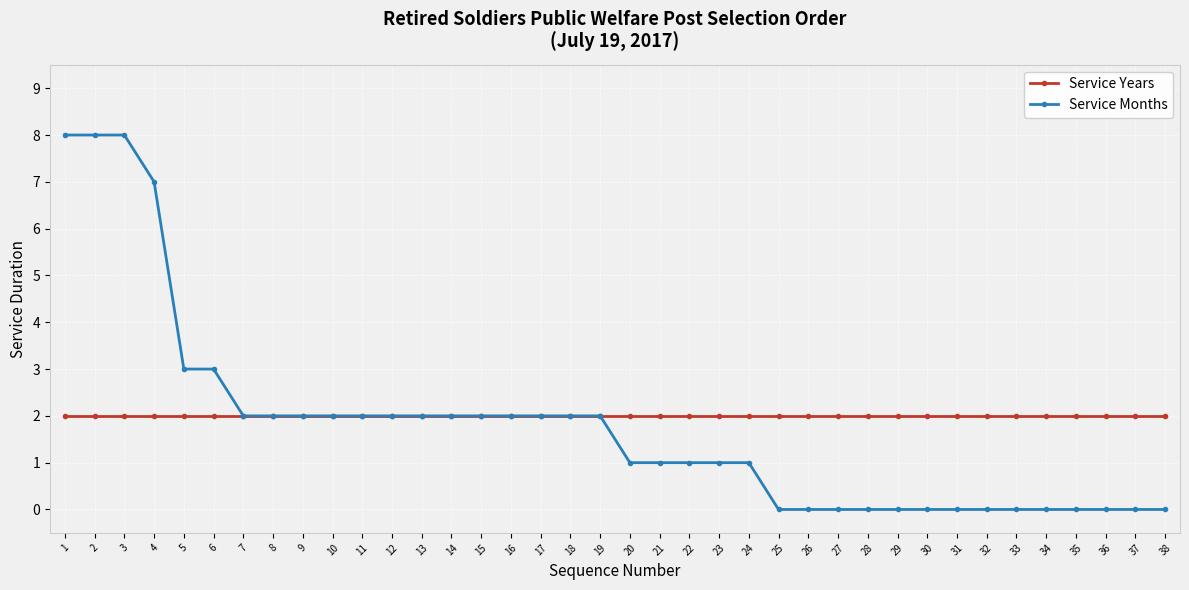

What are all the series names shown in the legend?

Service Years, Service Months